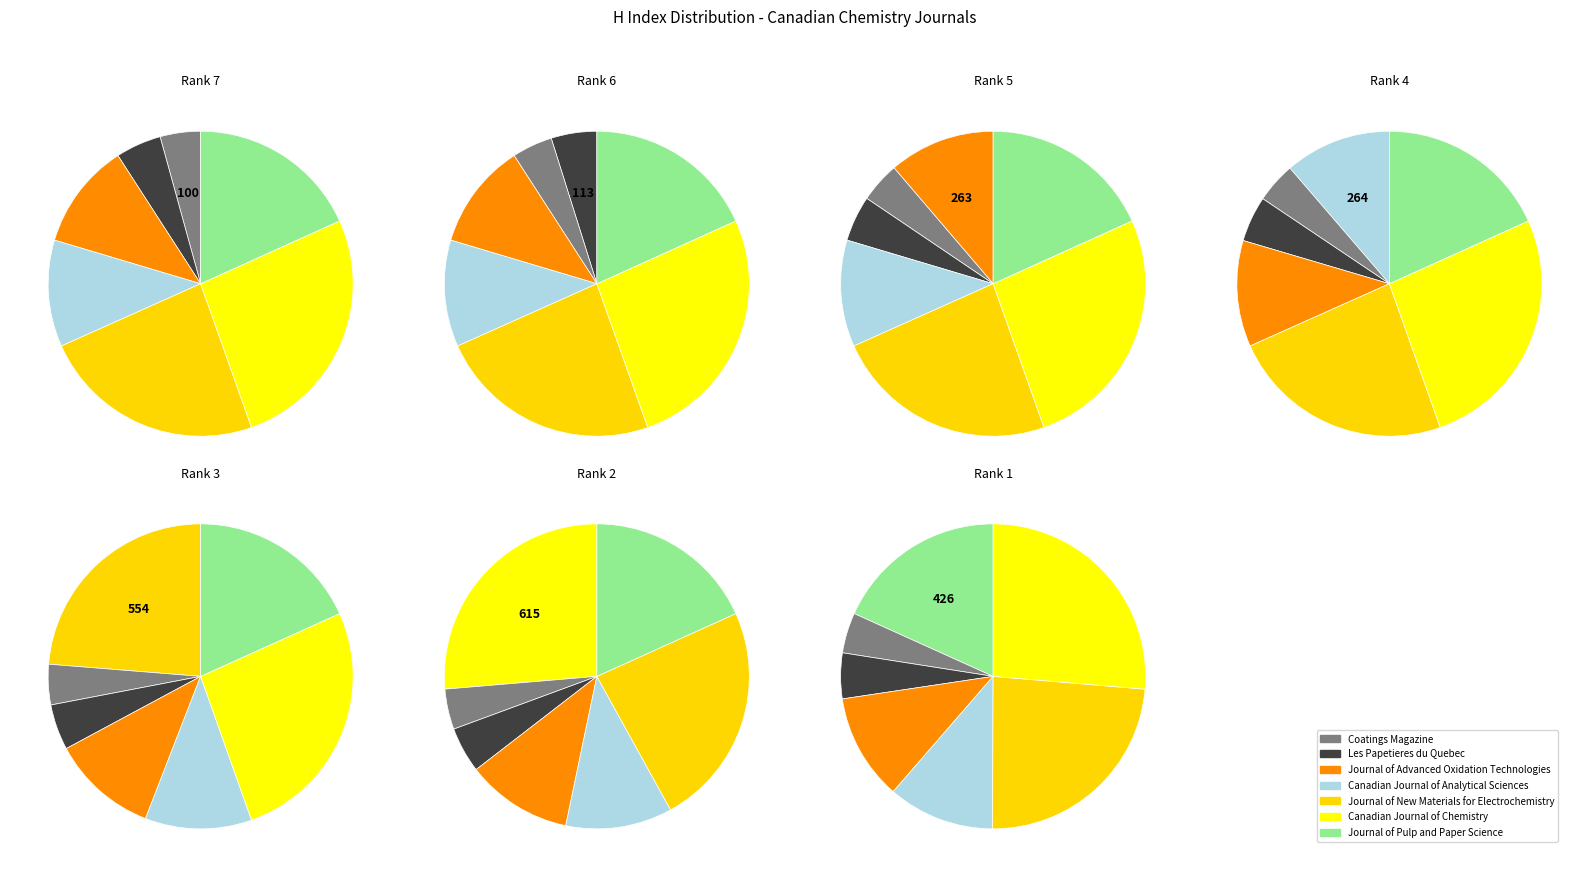

Rank the categories by value from lowest to highest.

Coatings Magazine, Les Papetieres du Quebec, Journal of Advanced Oxidation Technologies, Canadian Journal of Analytical Sciences, Journal of Pulp and Paper Science, Journal of New Materials for Electrochemistry, Canadian Journal of Chemistry